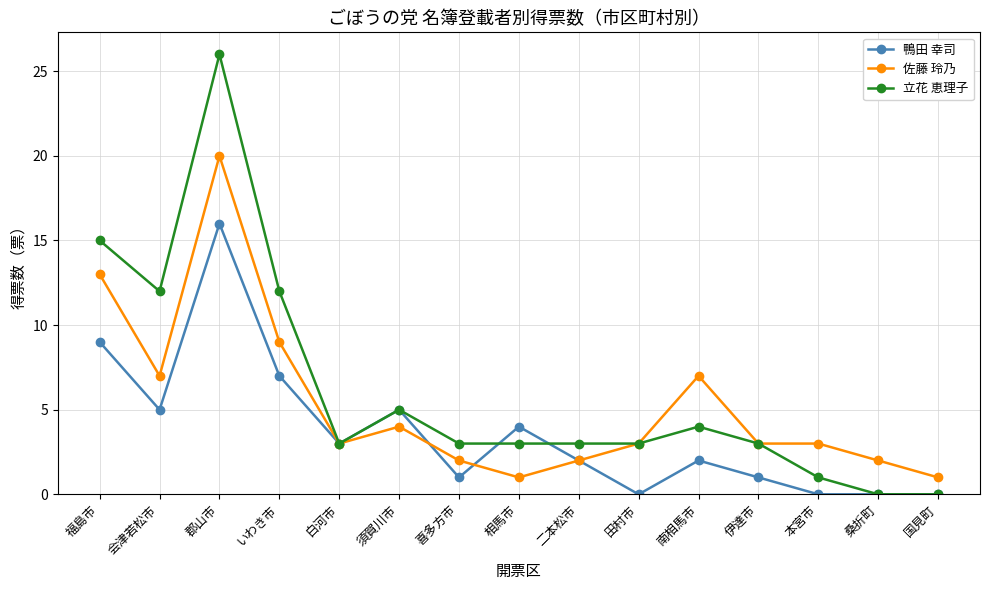

The value of 立花 恵理子 at 南相馬市 is 5. True or false?

False